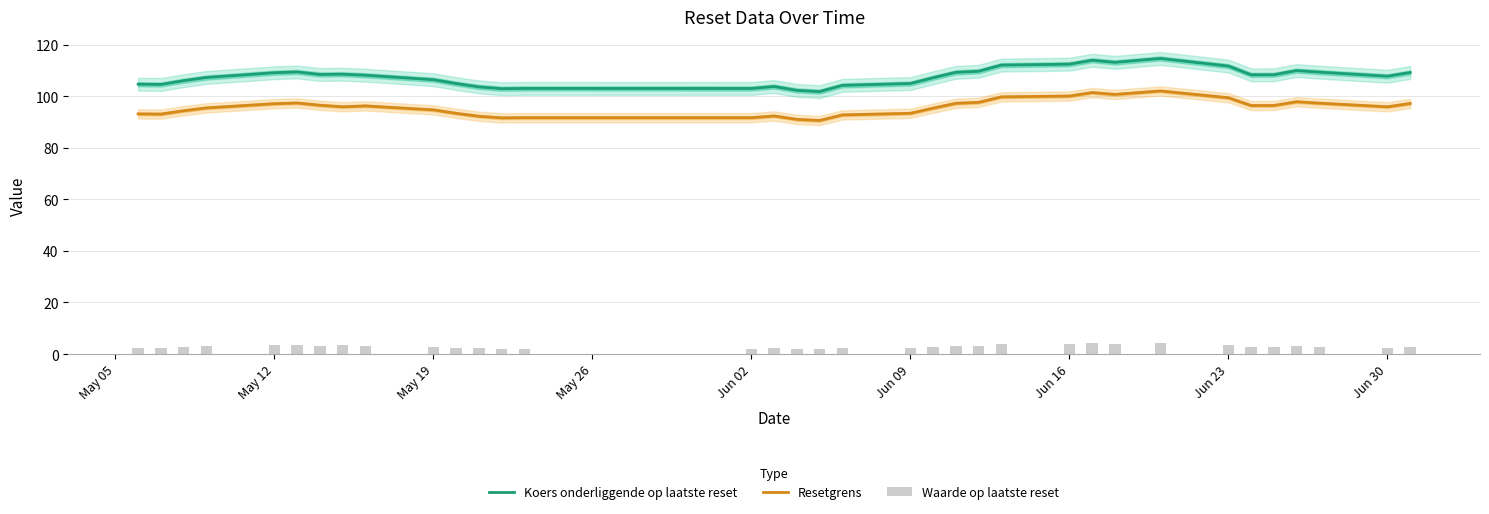

Is it true that Koers onderliggende op laatste reset equals 184.8 at Jun 23?

False